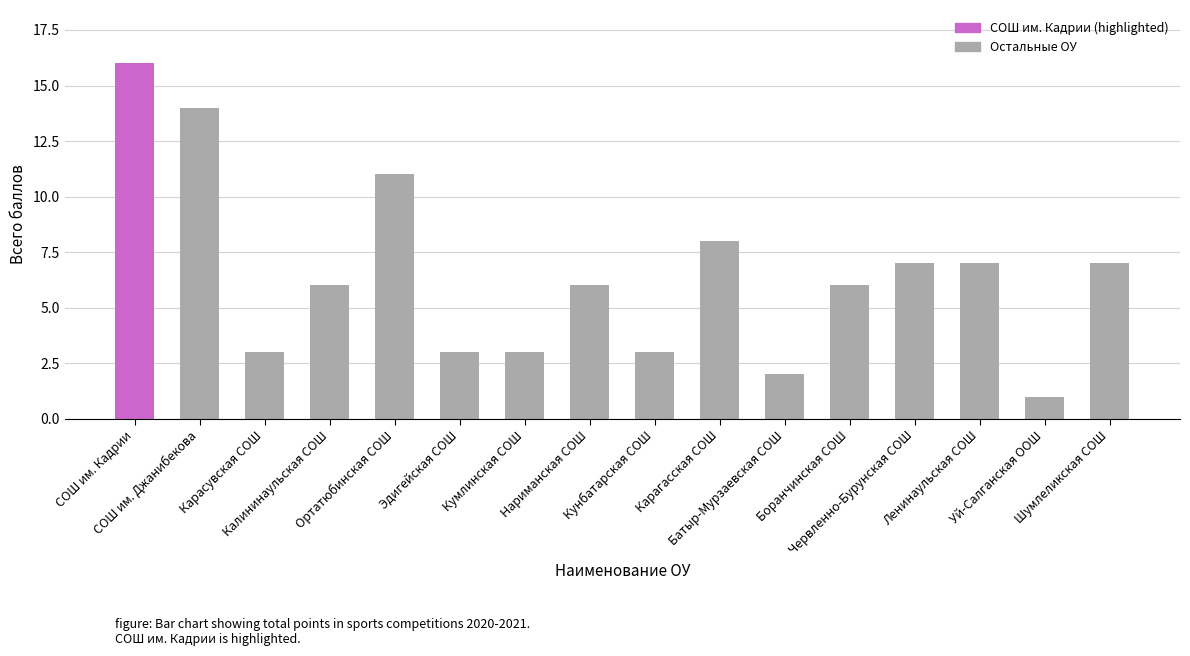

Reading left to right, extract all data points from this chart.

СОШ им. Кадрии=16	СОШ им. Джанибекова=14	Карасувская СОШ=3	Калининаульская СОШ=6	Ортатюбинская СОШ=11	Эдигейская СОШ=3	Кумлинская СОШ=3	Нариманская СОШ=6	Кунбатарская СОШ=3	Карагасская СОШ=8	Батыр-Мурзаевская СОШ=2	Боранчинская СОШ=6	Червленно-Бурунская СОШ=7	Ленинаульская СОШ=7	Уй-Салганская ООШ=1	Шумлеликская СОШ=7